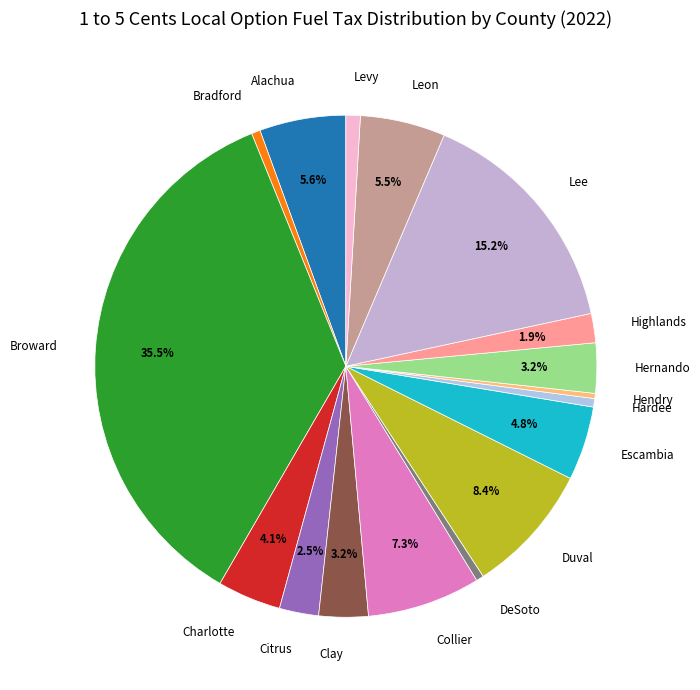

To the nearest percent, what is the difference between the largest and smallest slice percentages?

35%